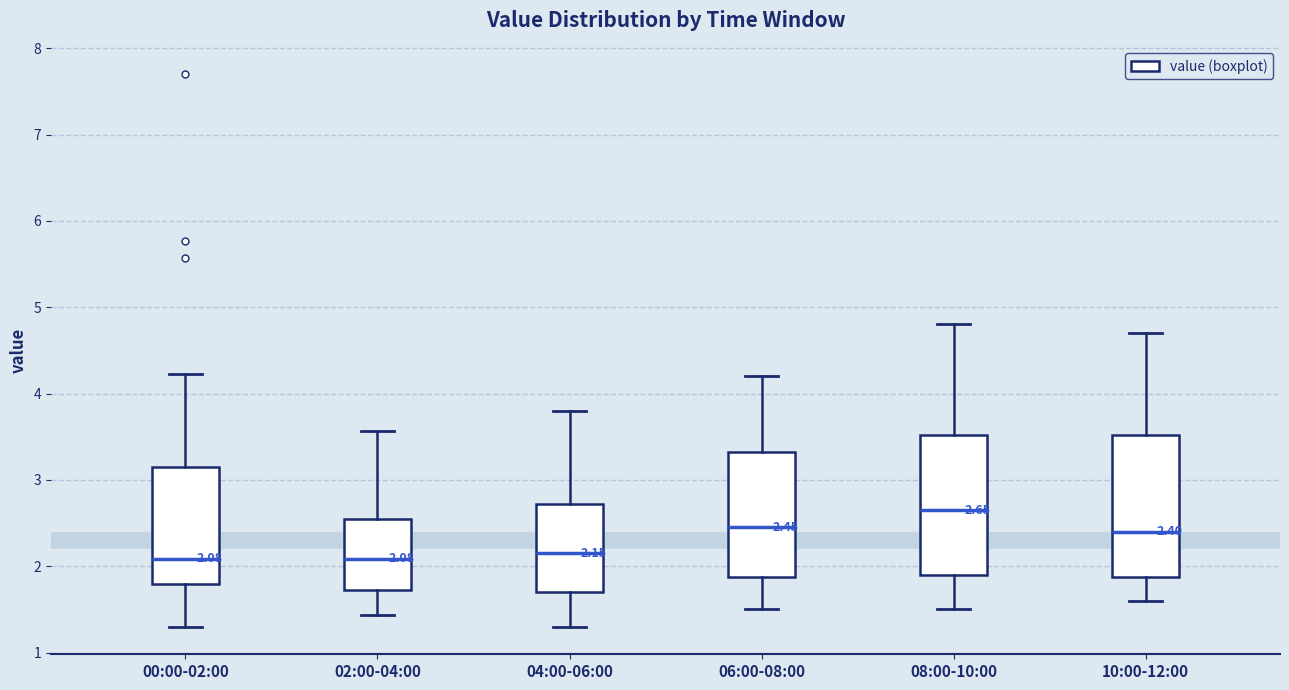

Which box has the highest median line?

08:00-10:00